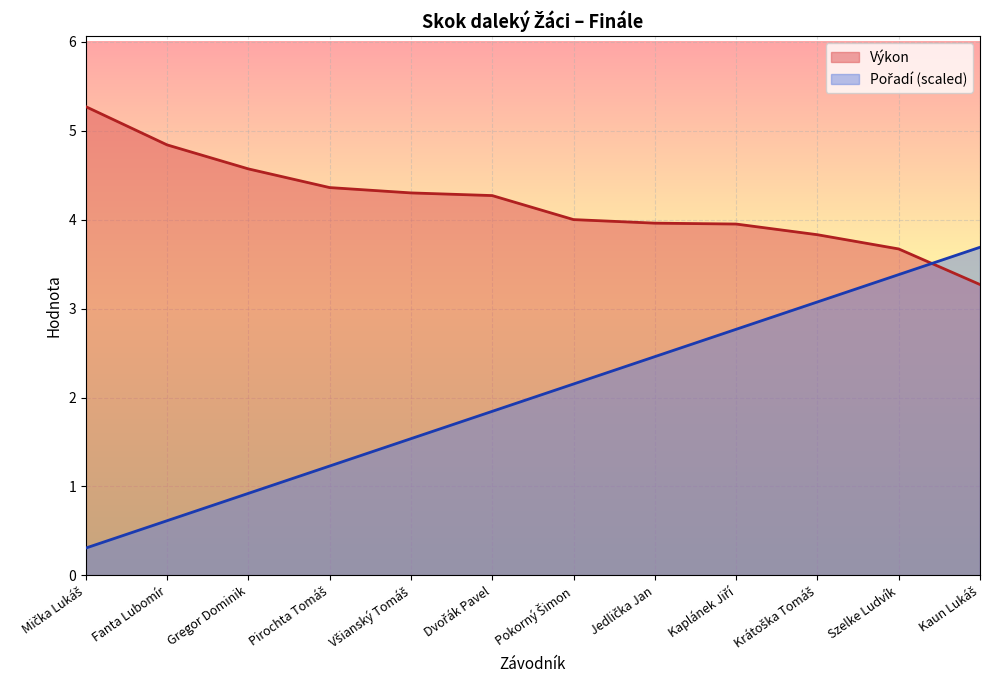

Is it true that Výkon equals 5.3 at Kaun Lukáš?

False